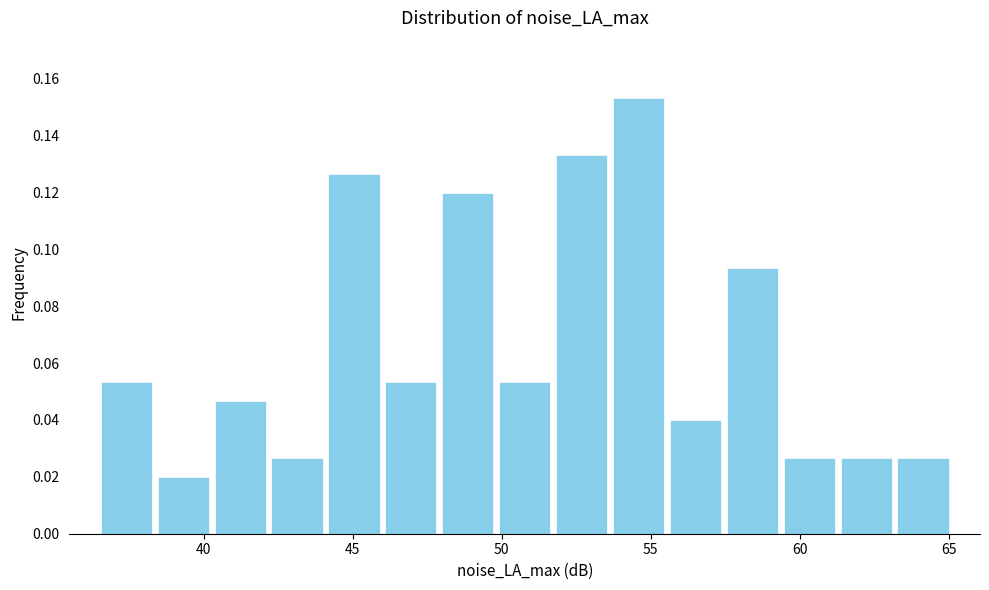

Around what value on the x-axis is the tallest bar? Give the approximate position of its centre, as read against the axis.

54.5